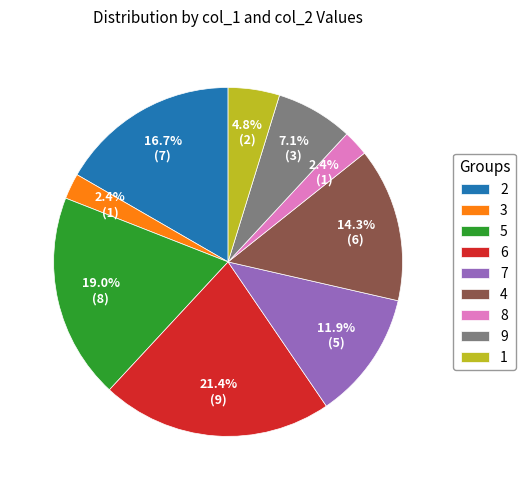

How many slices are in this pie chart?

9